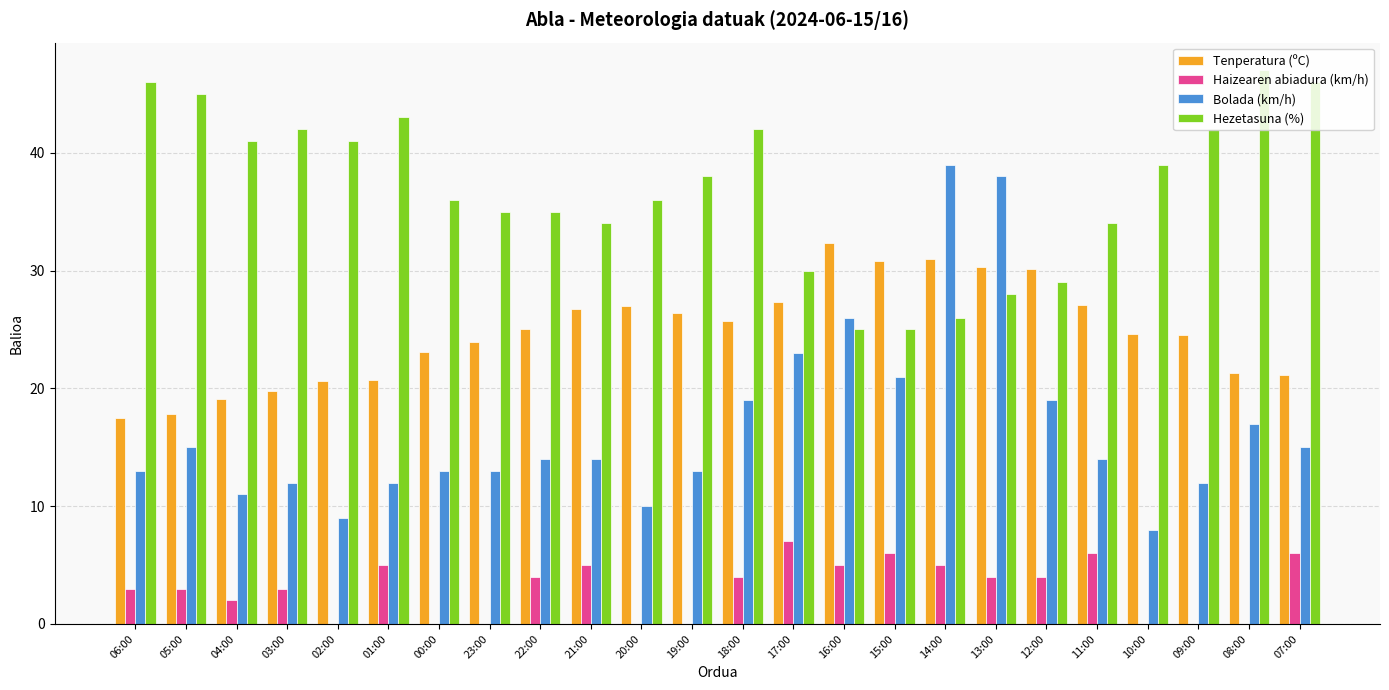

Which series has the largest total across all categories?

Hezetasuna (%)